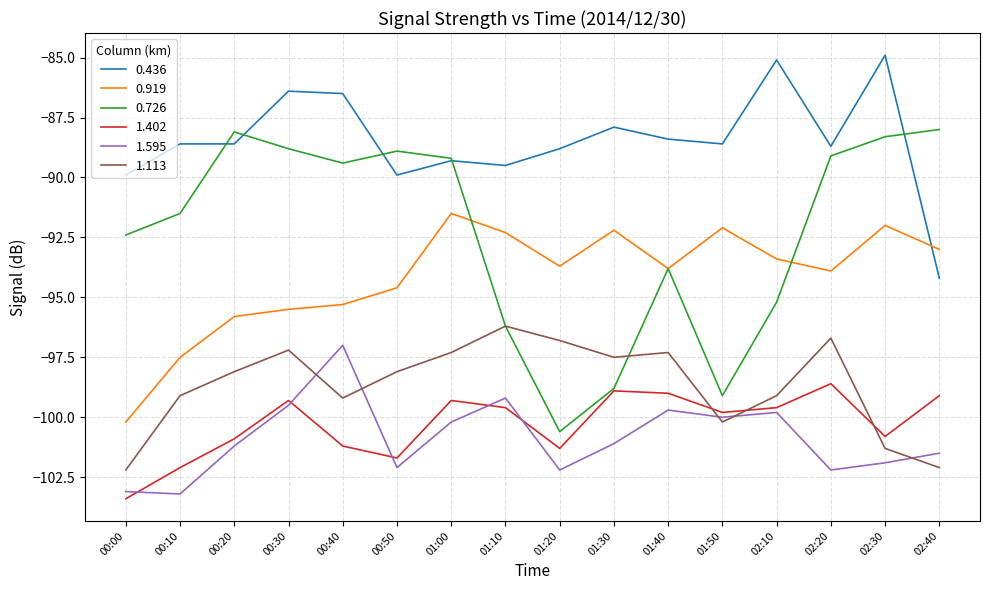

Which series changed the most between 01:00 and 01:50?

0.726